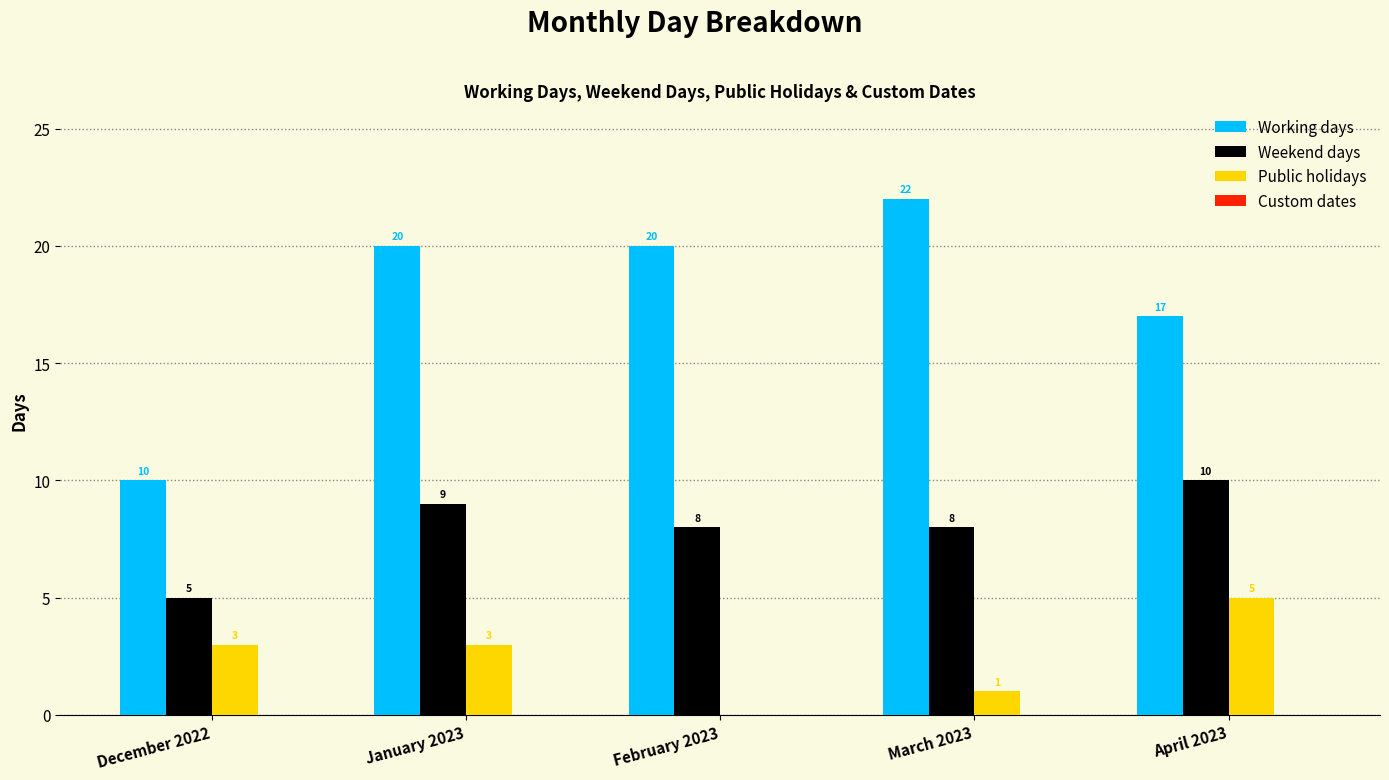

How many groups of bars are there?

5